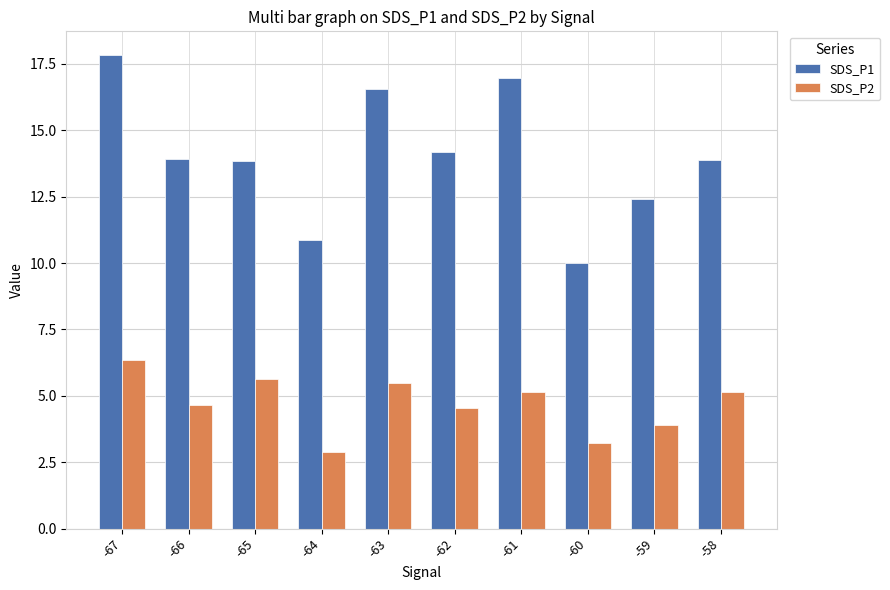

Which series has the largest range (max minus min)?

SDS_P1